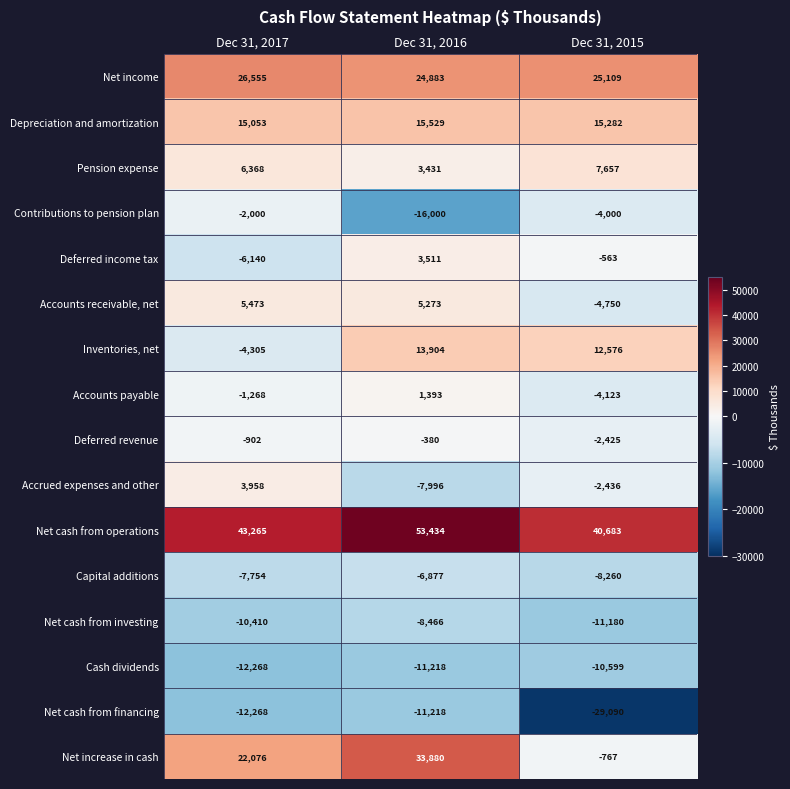

What is the lowest value of the Cash dividends series?

-12268